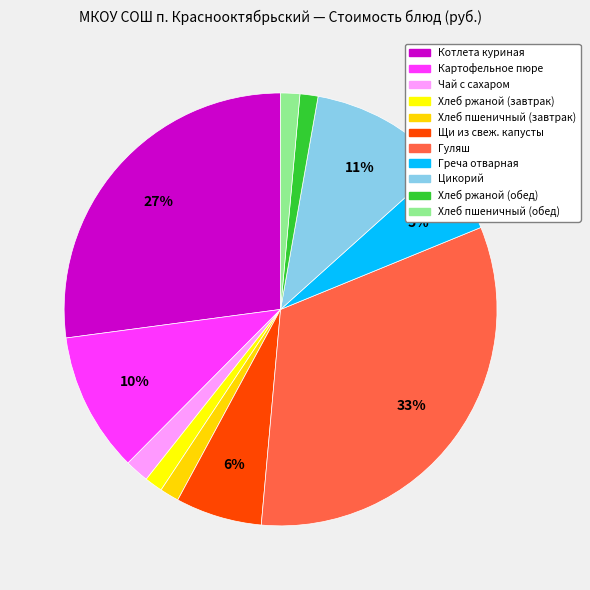

Count the number of slices in the pie.

11